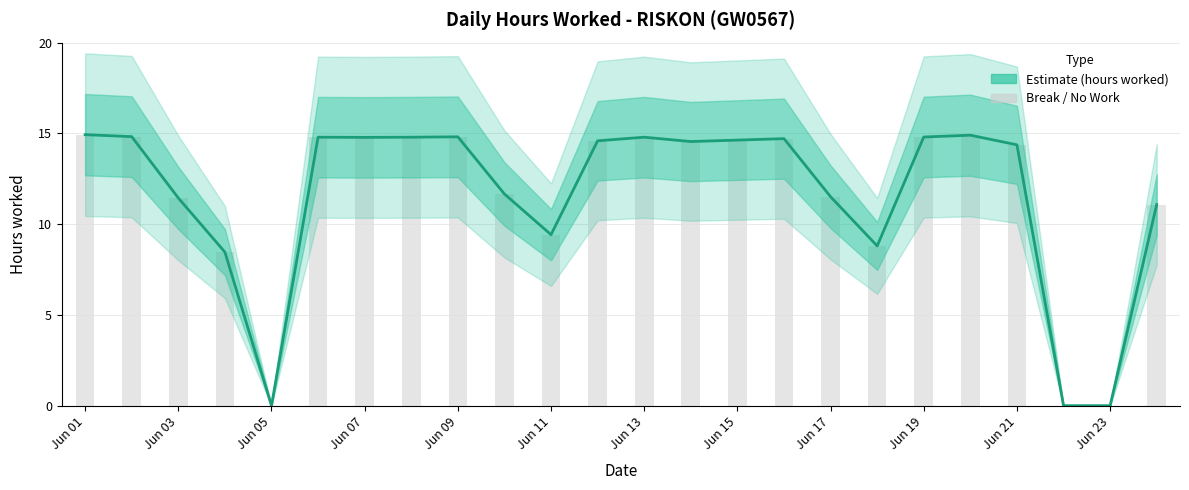

What is the value of the 10th bar from the left?

11.7